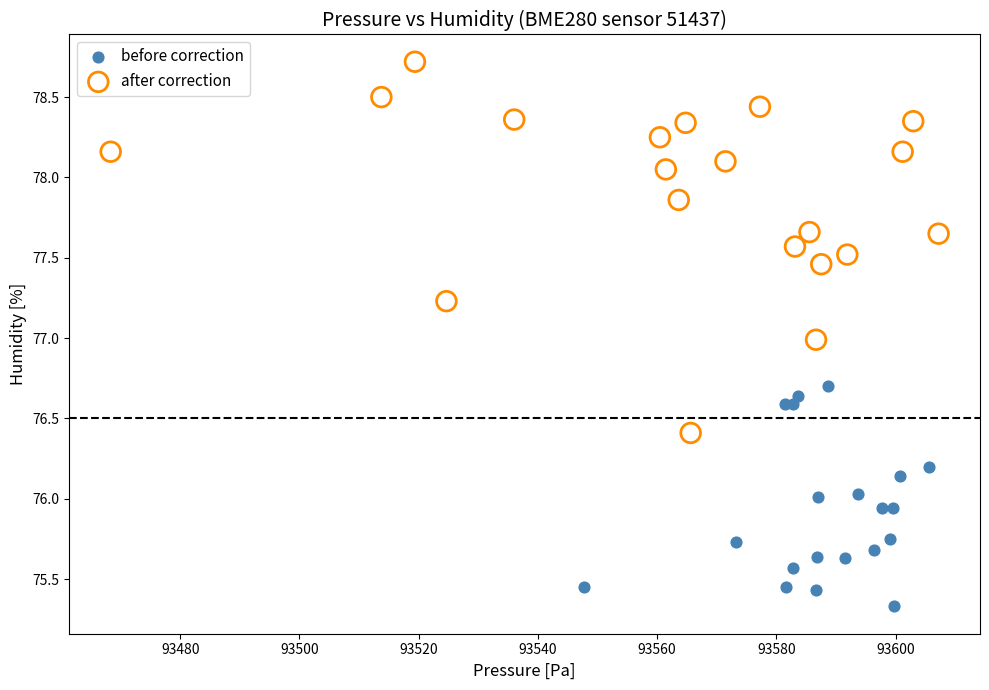

What are all the series names shown in the legend?

before correction, after correction